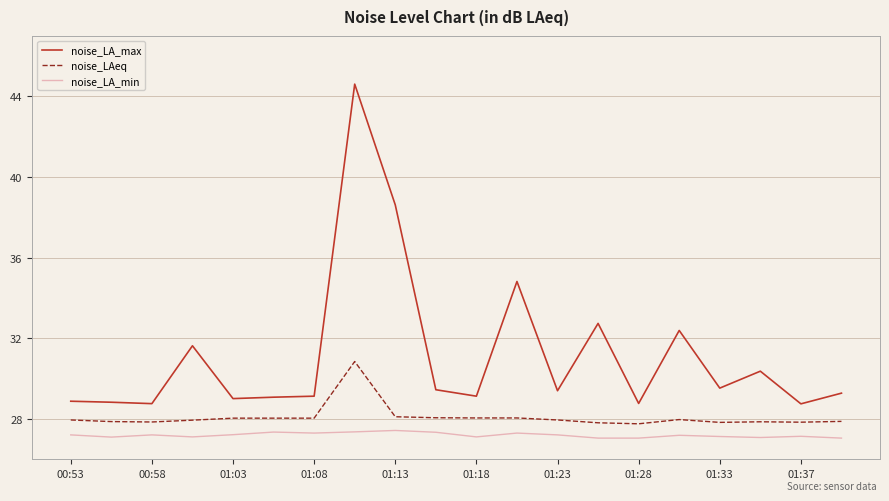

Which series has the largest total across all categories?

noise_LA_max